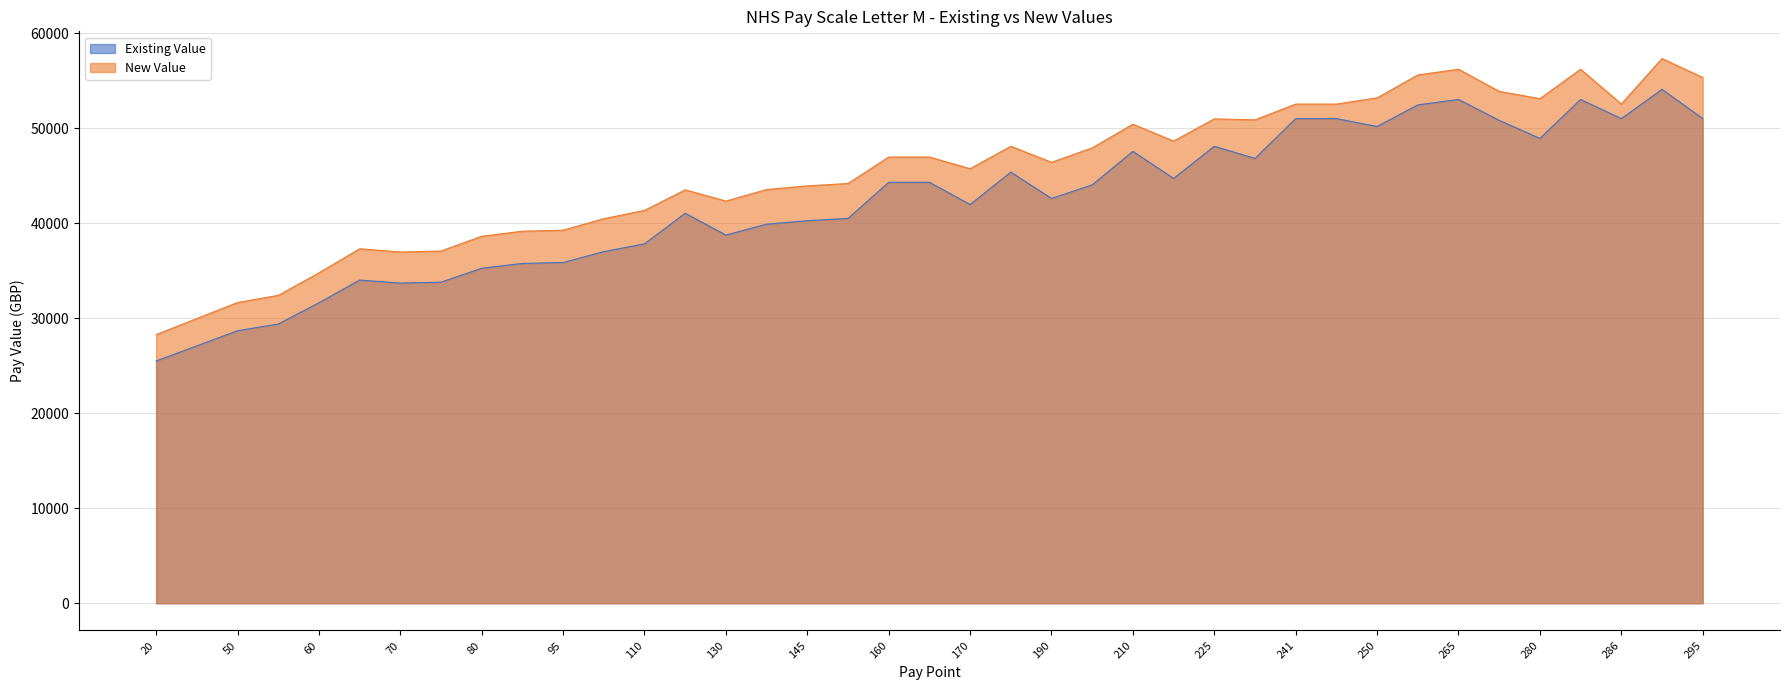

The New Value series shows 9754 at 140. True or false?

False